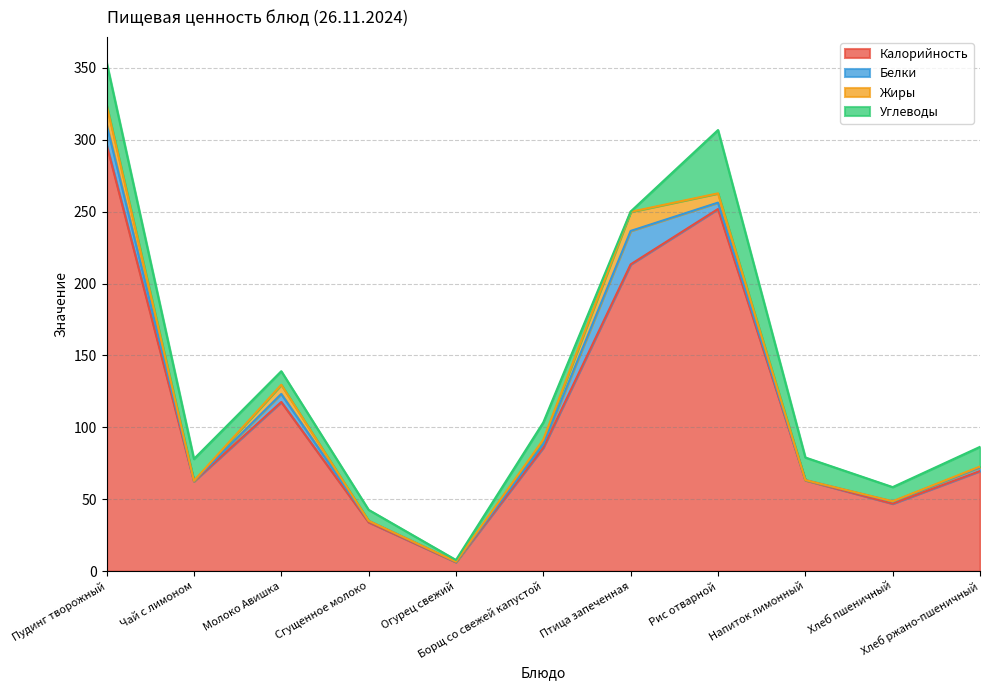

What is the average value of the Углеводы series?

14.4